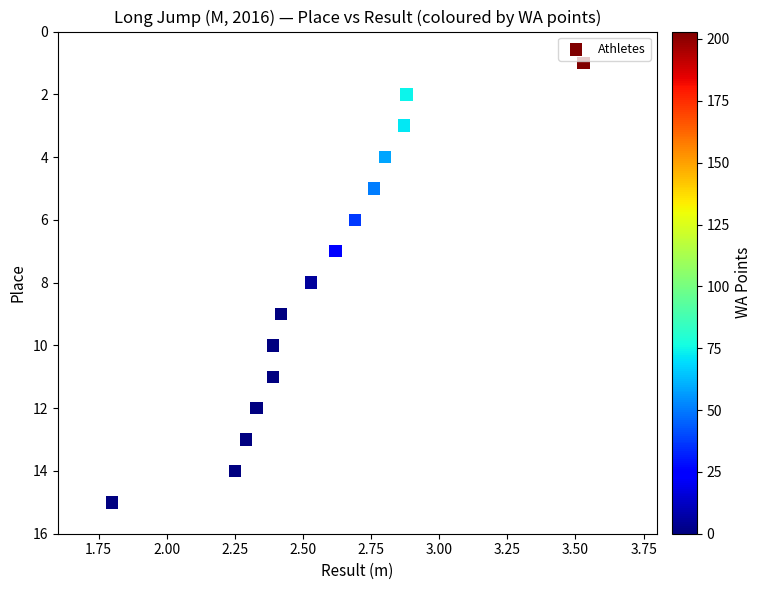

What is the range of Y values (max minus min)?

14